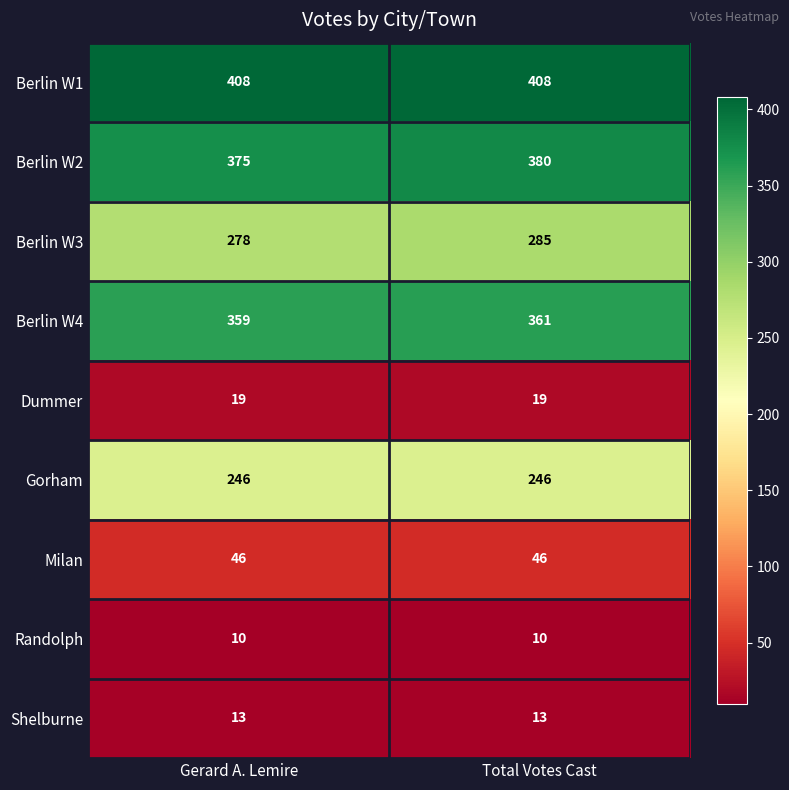

What is the sum of the Shelburne values at Gerard A. Lemire and Total Votes Cast?

26